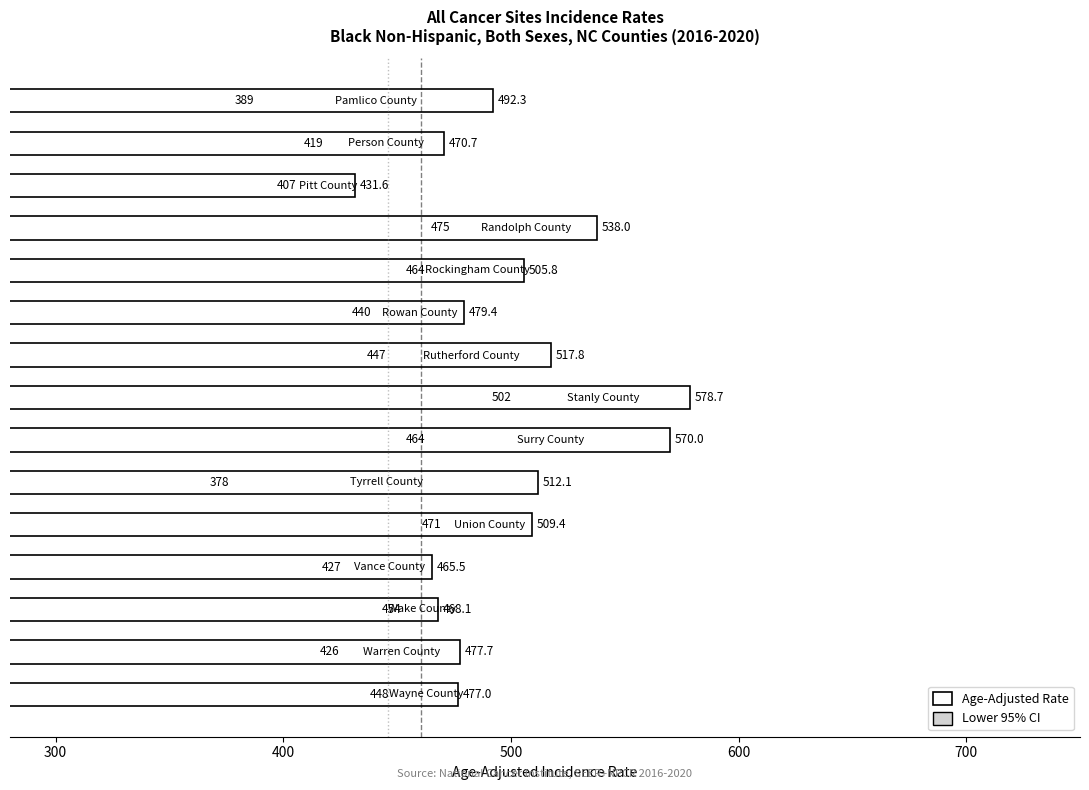

How many bars are there in total?

15